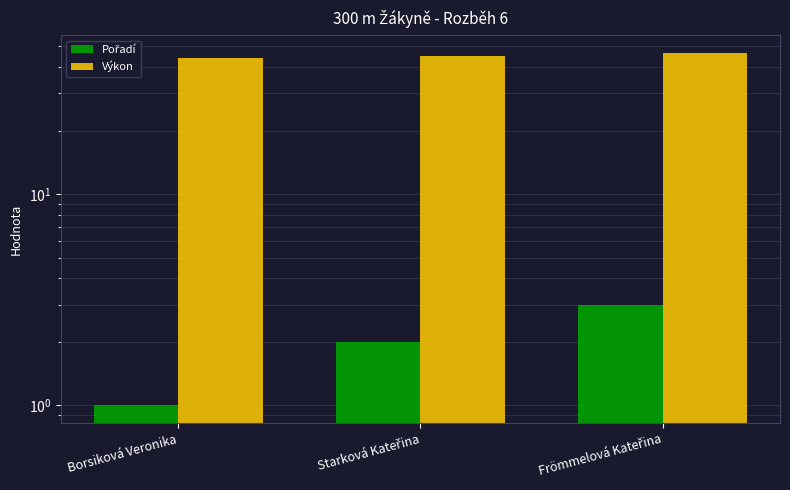

Between Borsiková Veronika and Starková Kateřina, which series saw the biggest shift?

Pořadí